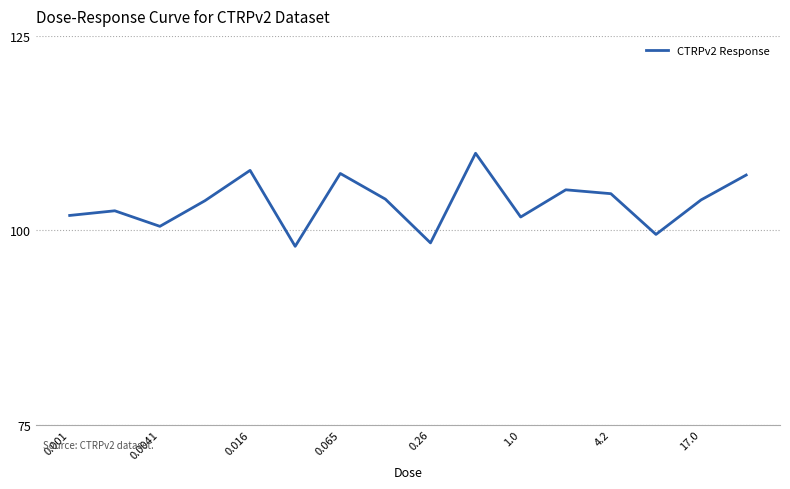

What is the difference between the maximum and minimum values?

12.0